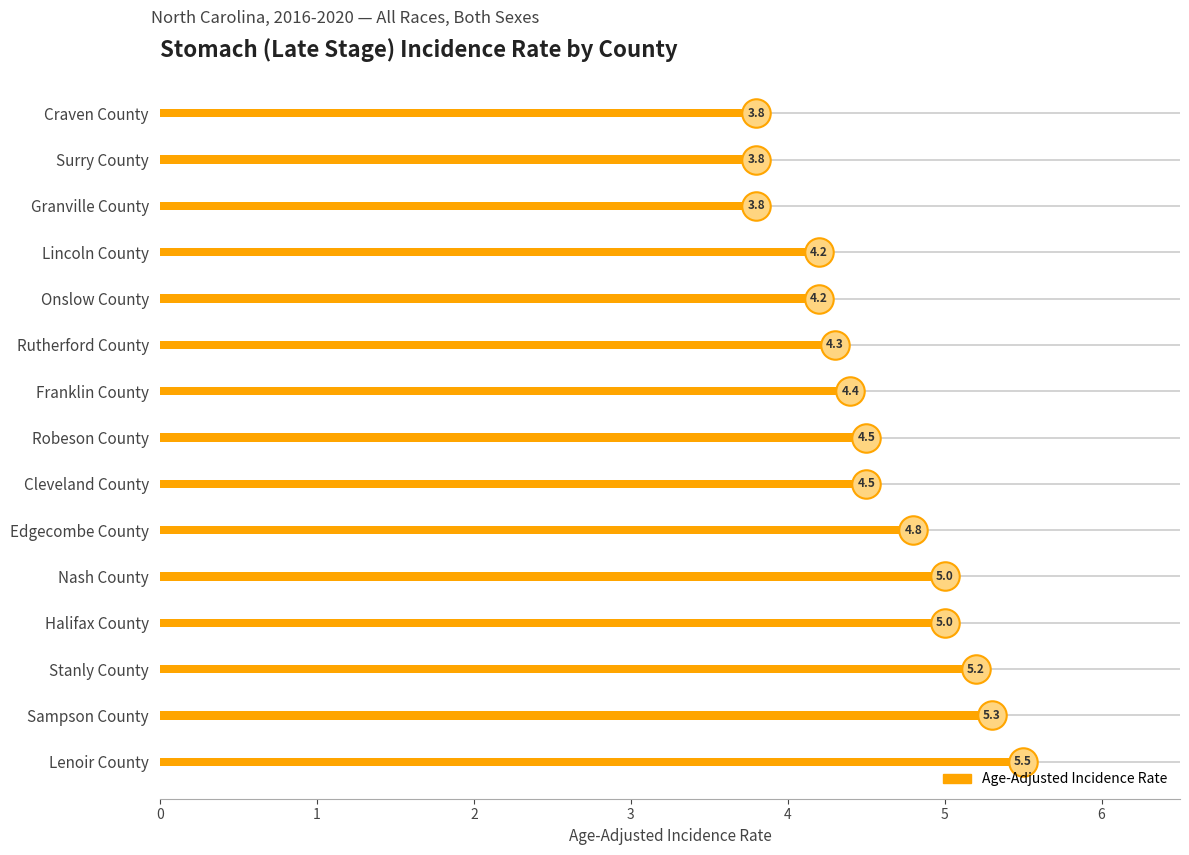

What is the change in value from Stanly County to Craven County?

-1.4